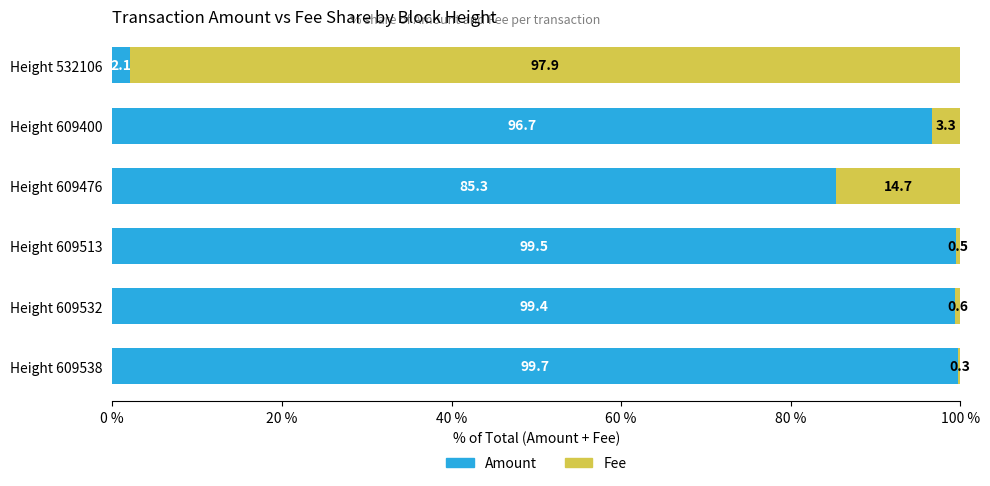

What is the highest value of the Amount series?

99.7